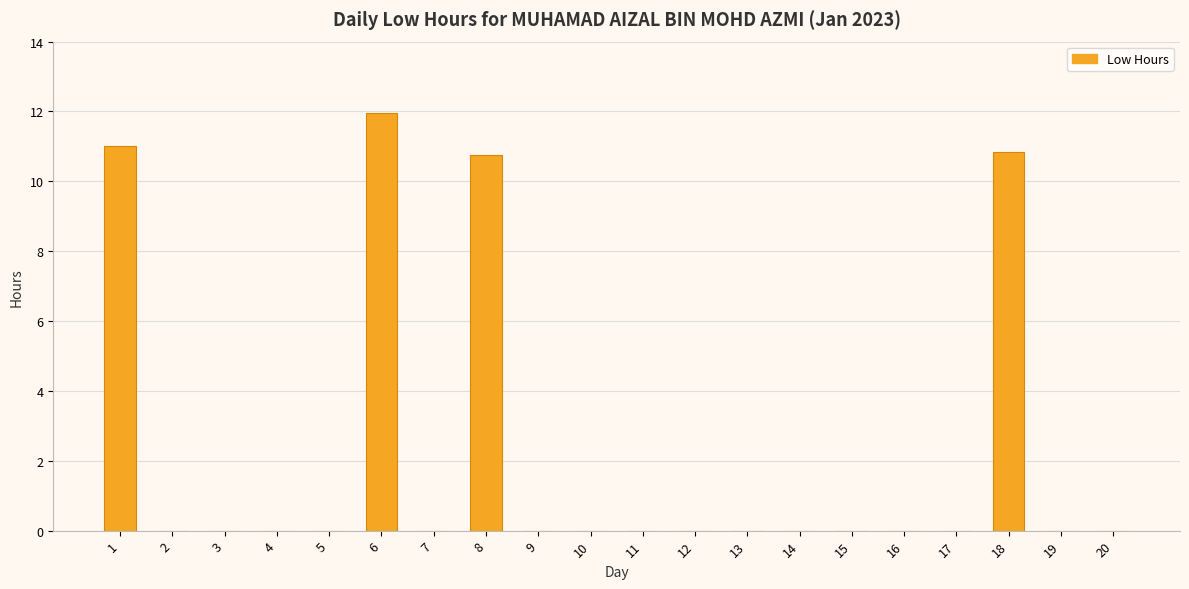

How many series are shown in this chart?

1